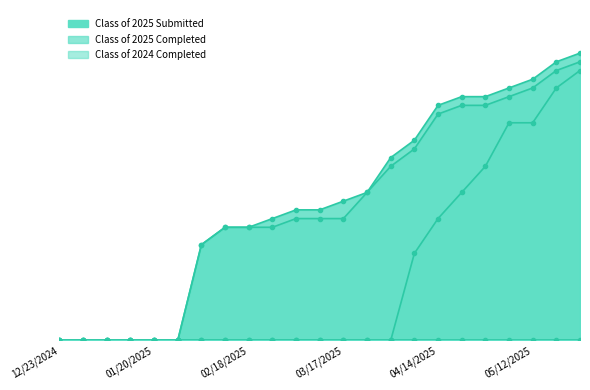

What is the value of the Class of 2025 Submitted point at the 17th from the left?

27